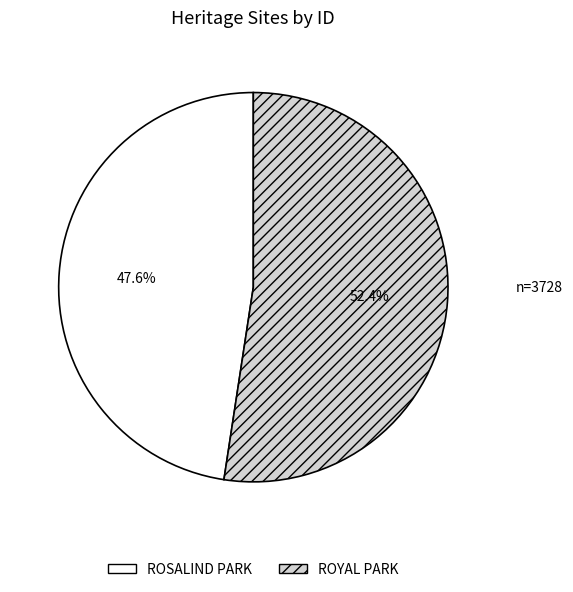

Count the number of slices in the pie.

2